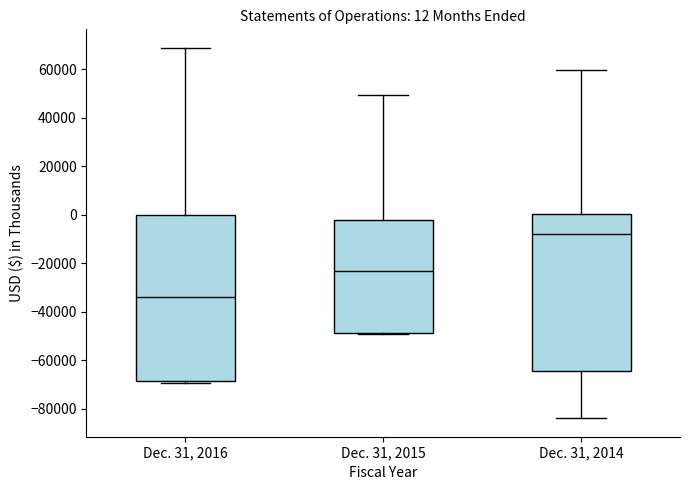

Which box is the tallest, from its lower edge to its upper edge?

Dec. 31, 2016